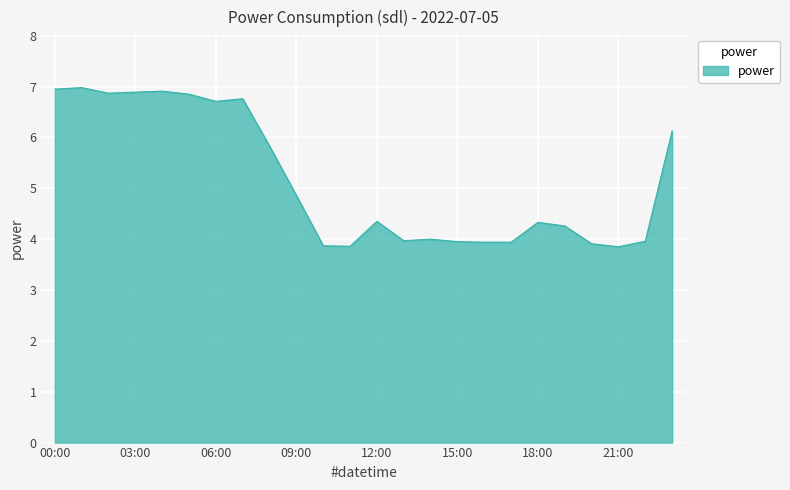

What is the smallest value displayed?

3.9